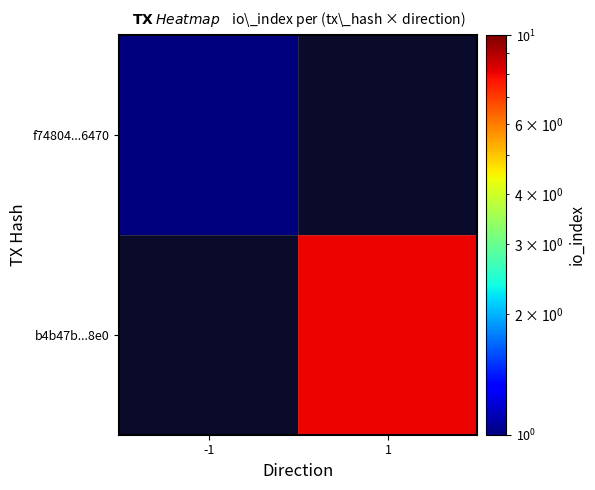

The value of f74804...6470 at -1 is 1.0. True or false?

True